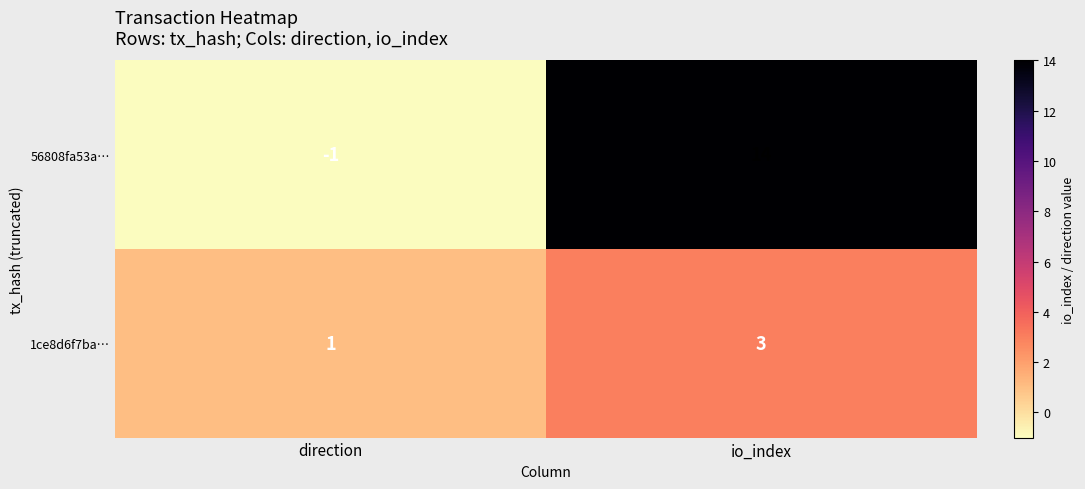

At which category is the sum across all series the highest?

io_index